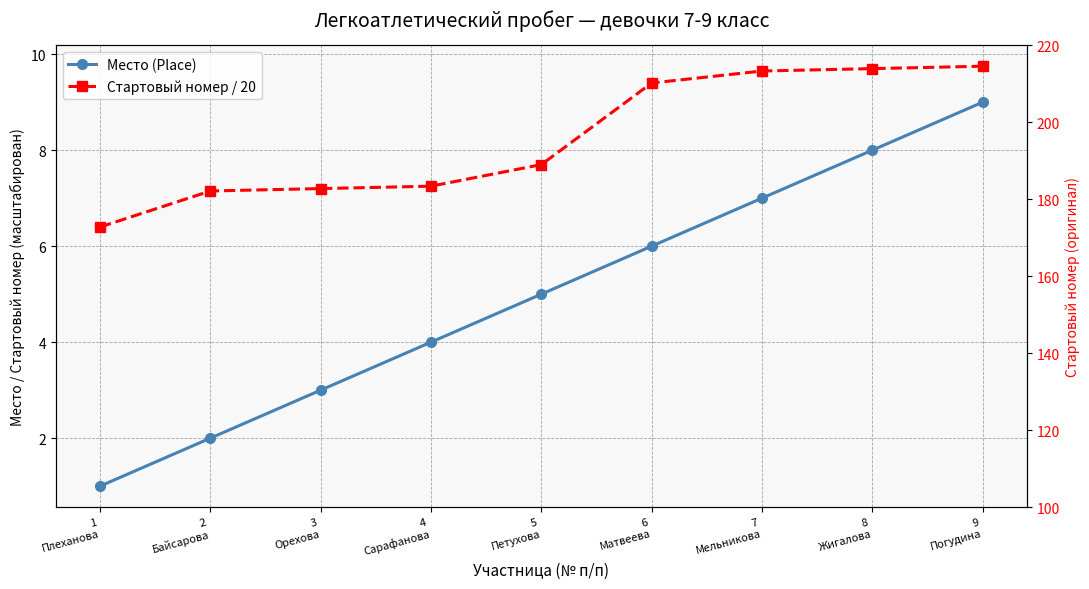

Which has a higher value, 4
Сарафанова or 9
Погудина?

9
Погудина